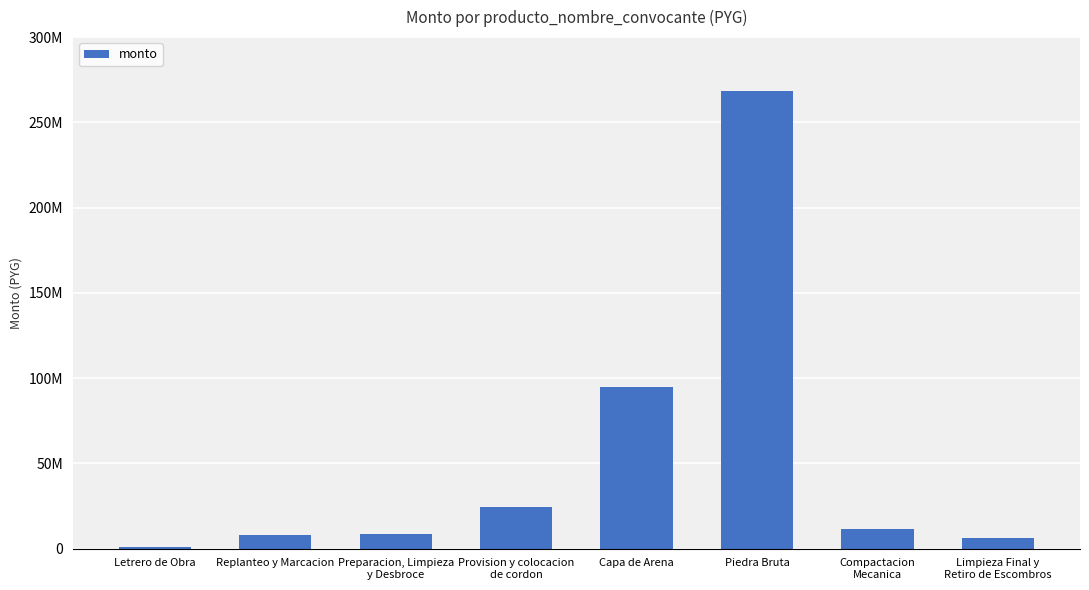

What value does the data have at Preparacion, Limpieza
y Desbroce?

8603000